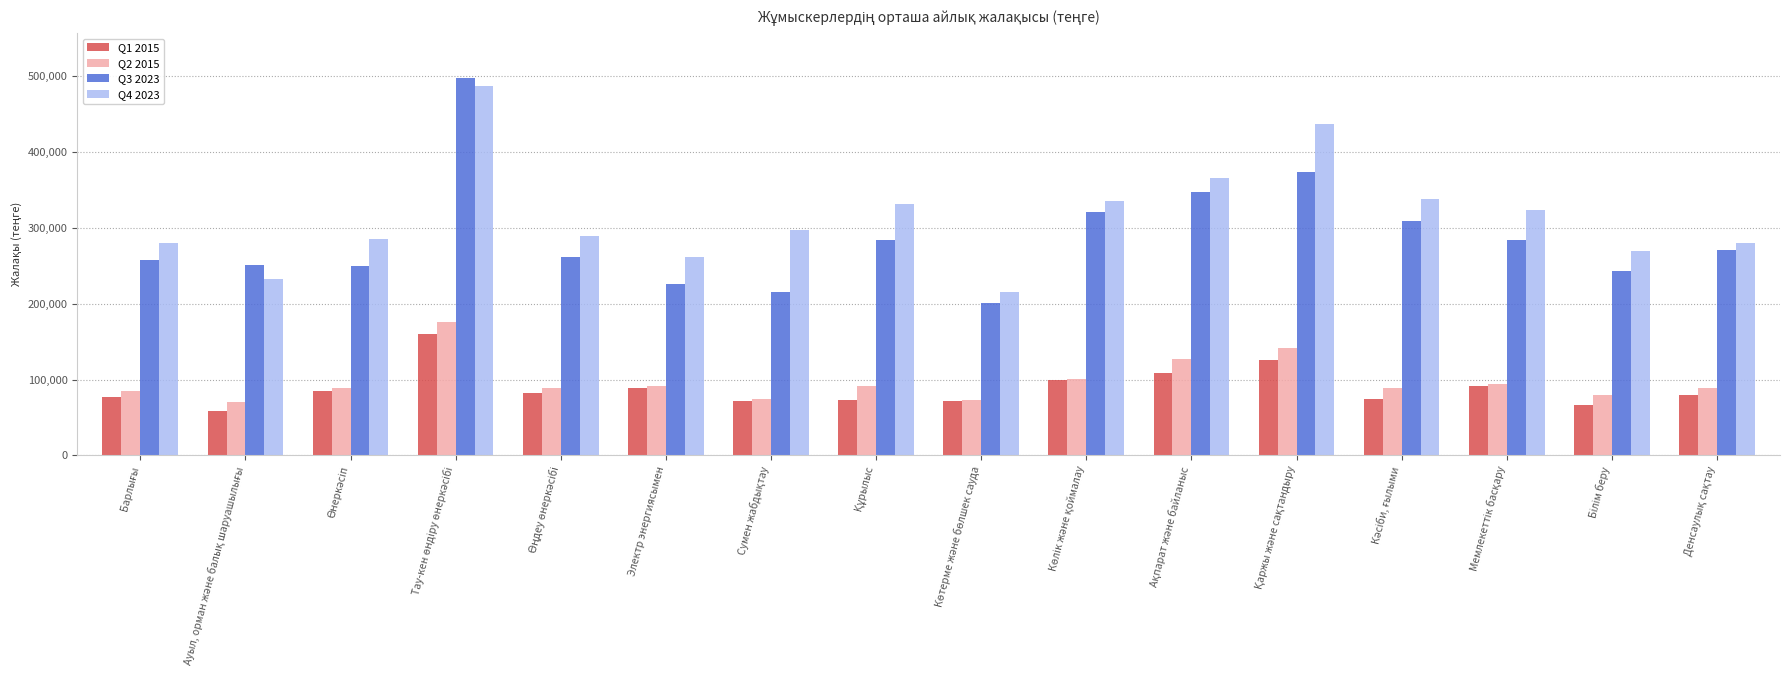

How many bars are there in total?

64